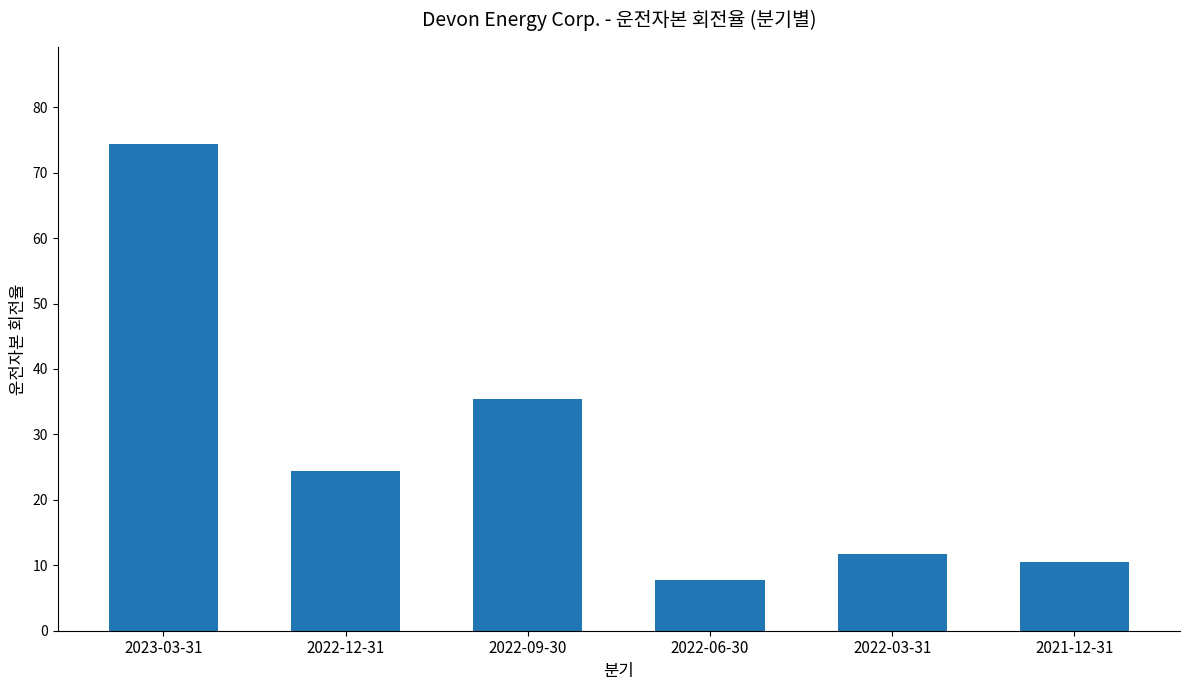

Does the chart contain any negative values?

No